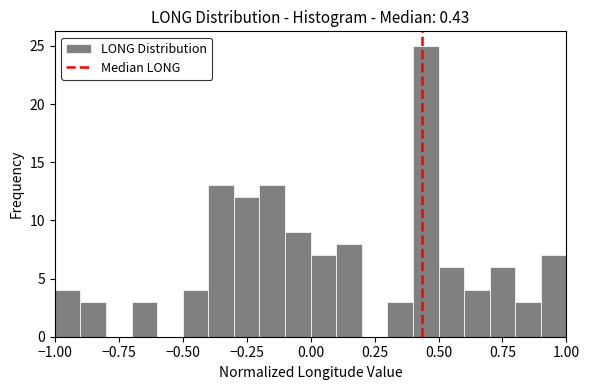

Around what value on the x-axis is the tallest bar? Give the approximate position of its centre, as read against the axis.

0.45